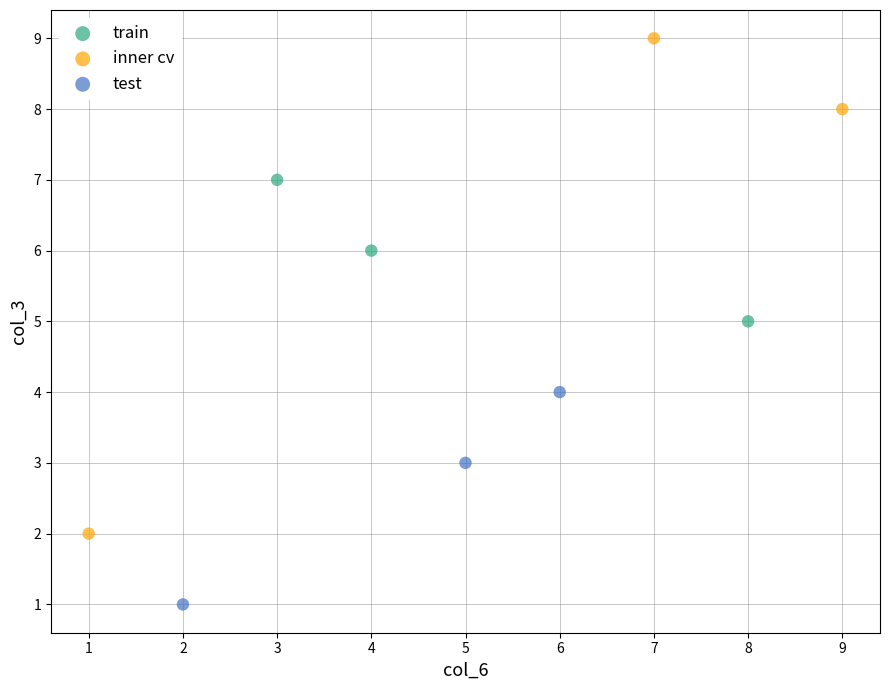

What are all the series names shown in the legend?

train, inner cv, test